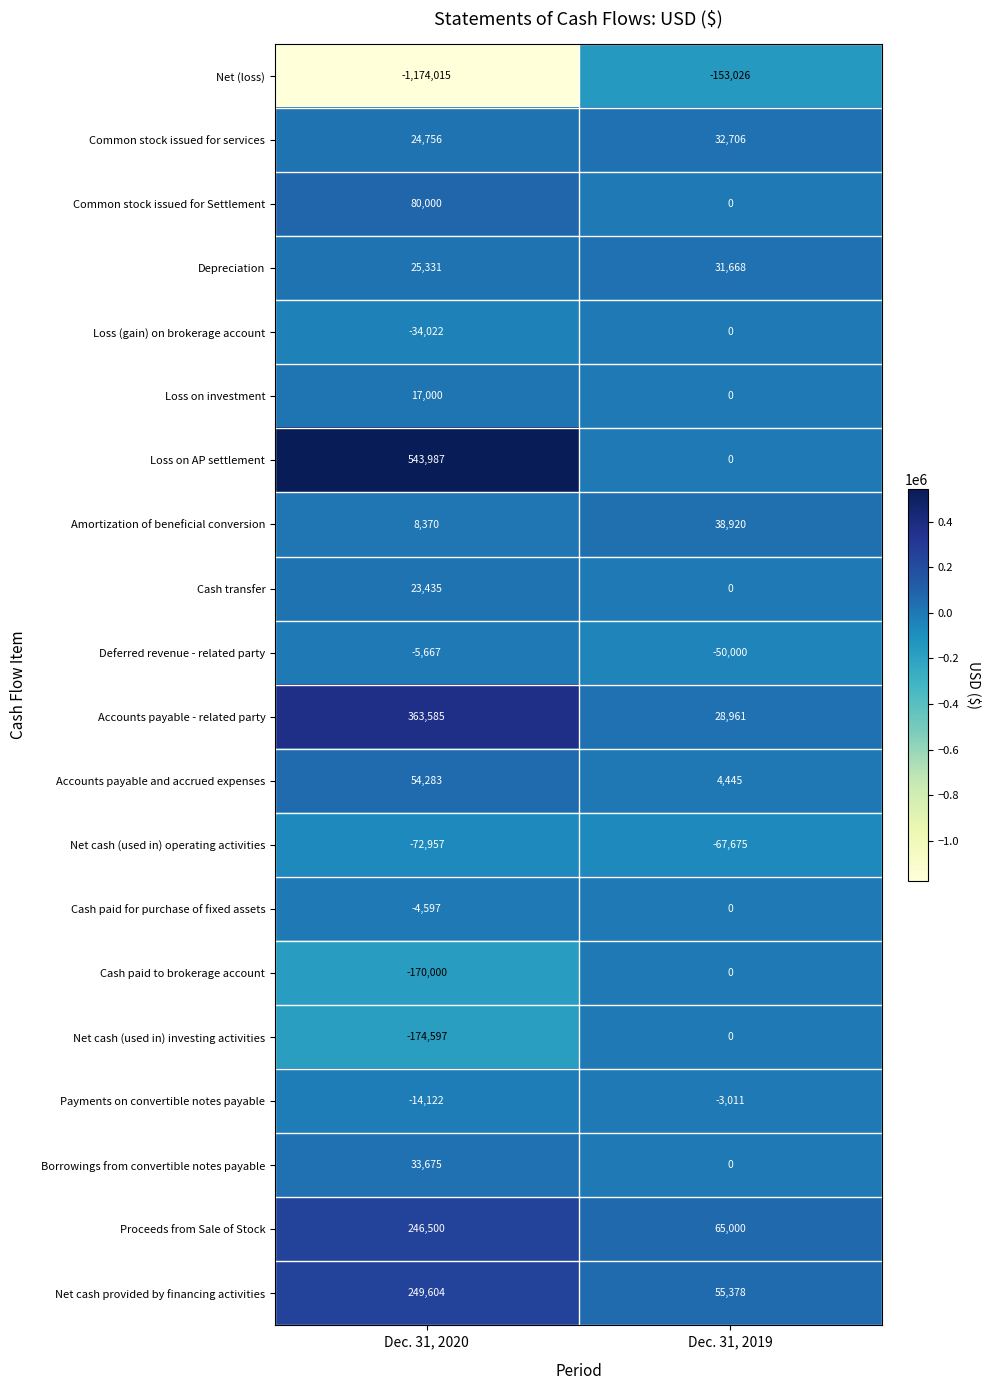

At which category does the chart reach its peak across all series?

Dec. 31, 2020